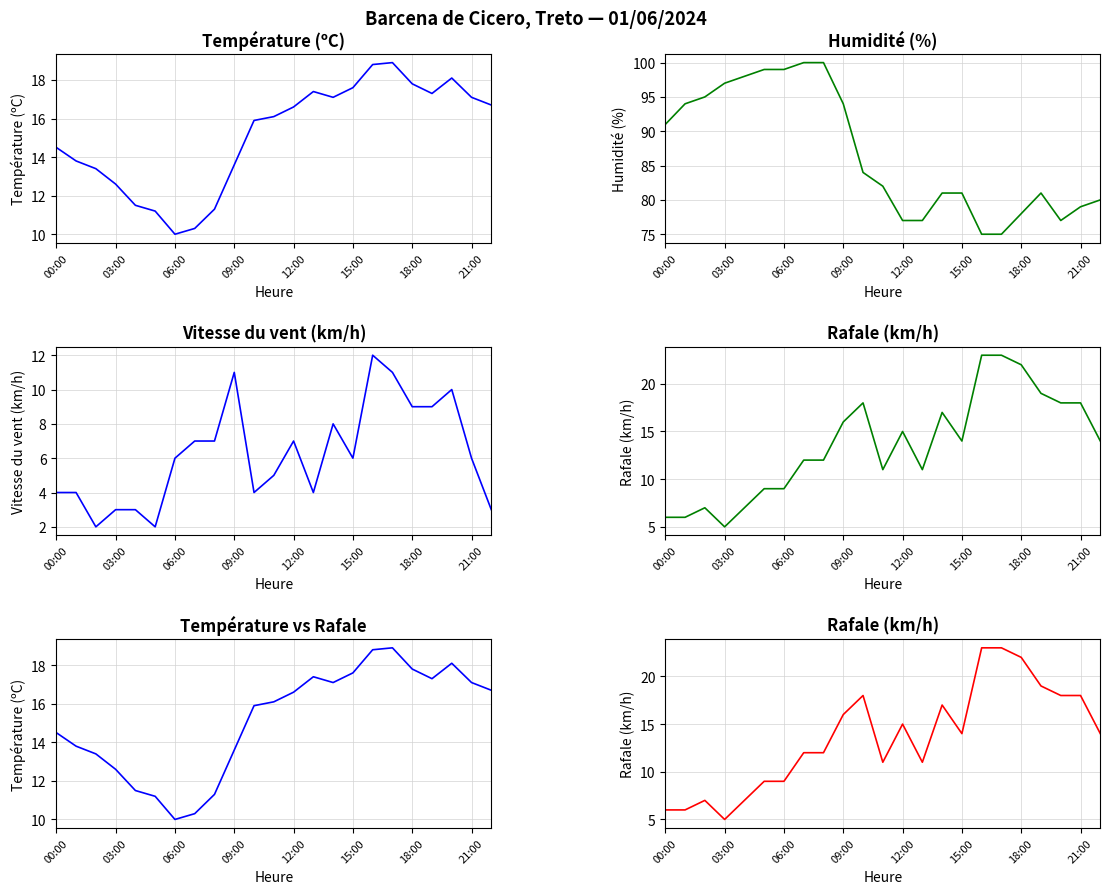

List the series in order of their peak value, lowest first.

Vitesse du vent (km/h), Température (ºC), Rafale (km/h), Humidité (%)